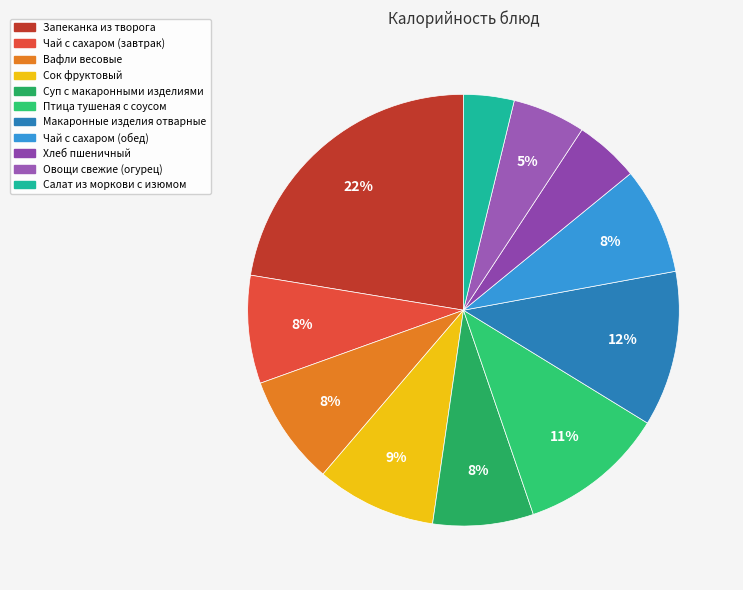

To the nearest percent, what is the difference between the largest and smallest slice percentages?

19%